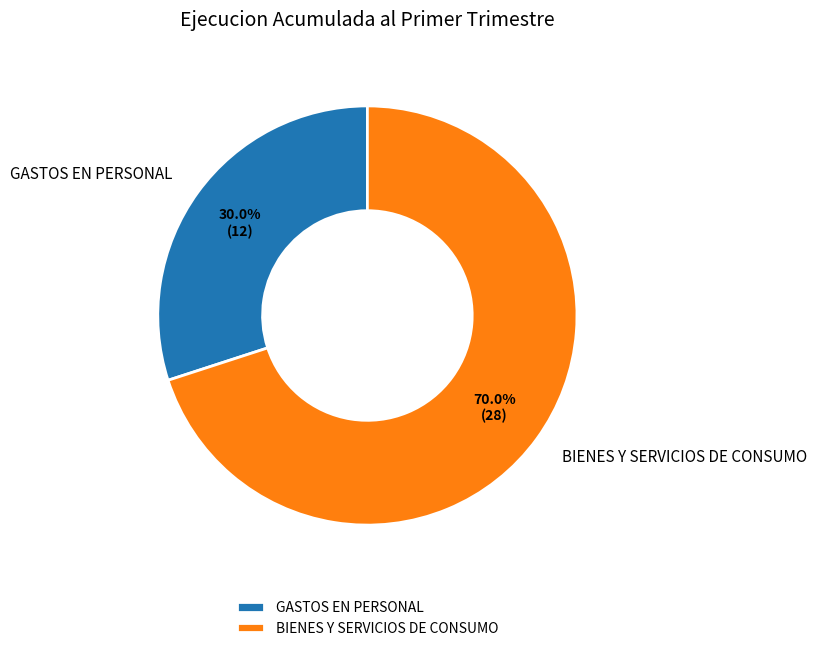

Does BIENES Y SERVICIOS DE CONSUMO represent more than half of the total?

Yes